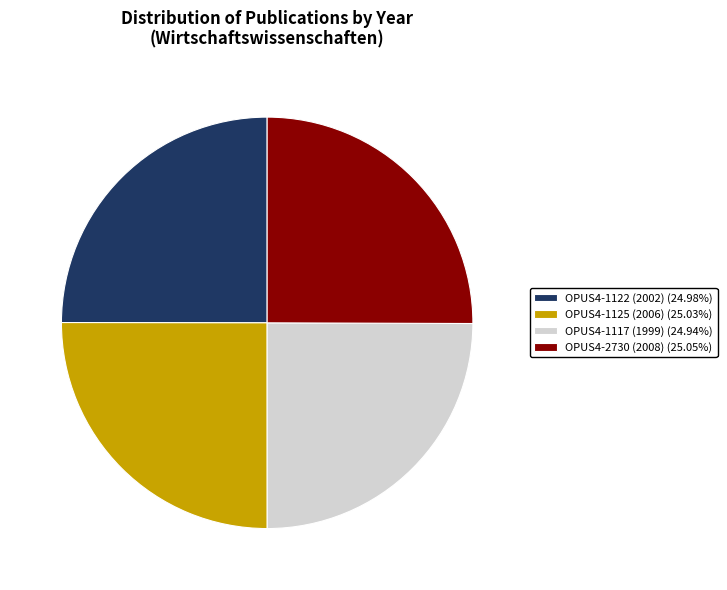

True or false: OPUS4-1122 (2002) accounts for 25% of the total.

True